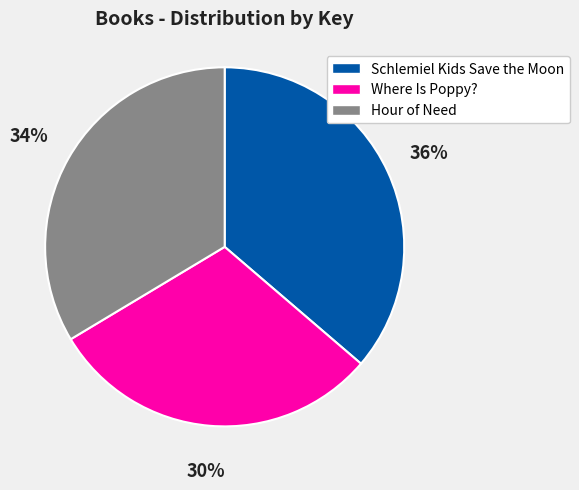

True or false: Hour of Need accounts for 20% of the total.

False